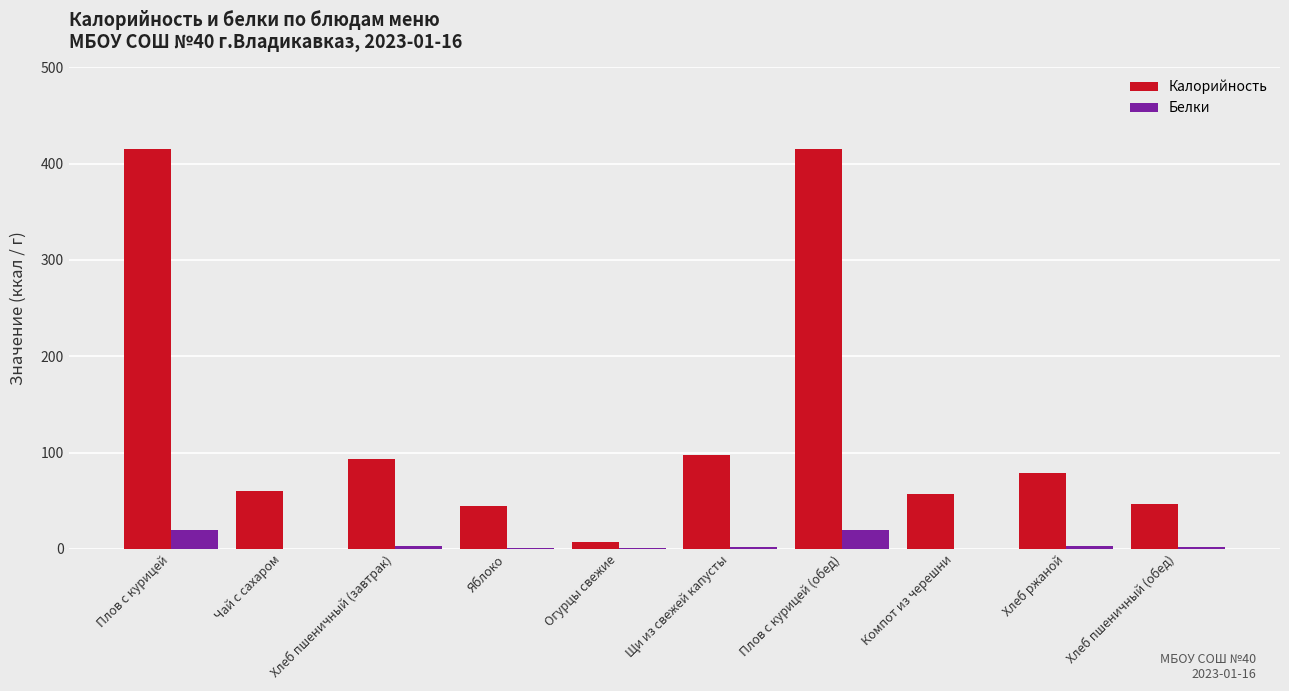

How many groups of bars are there?

10